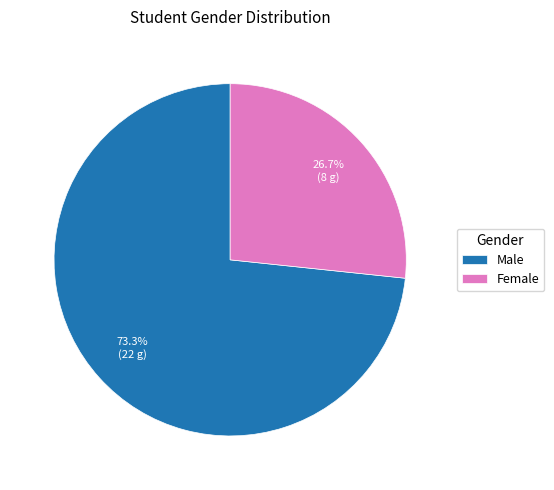

Which category accounts for the majority?

Male